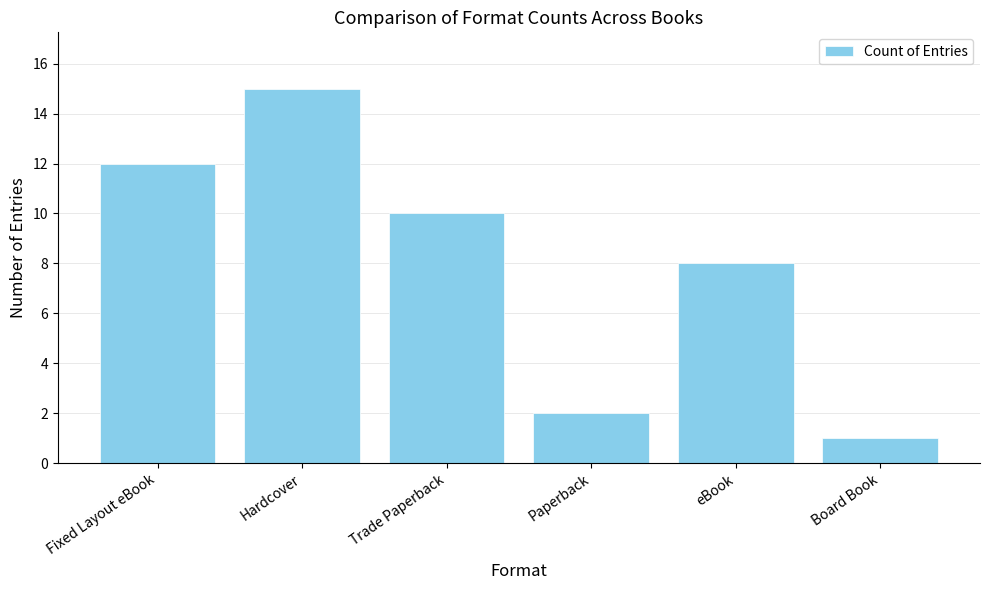

True or false: the data shows 1 at Paperback.

False